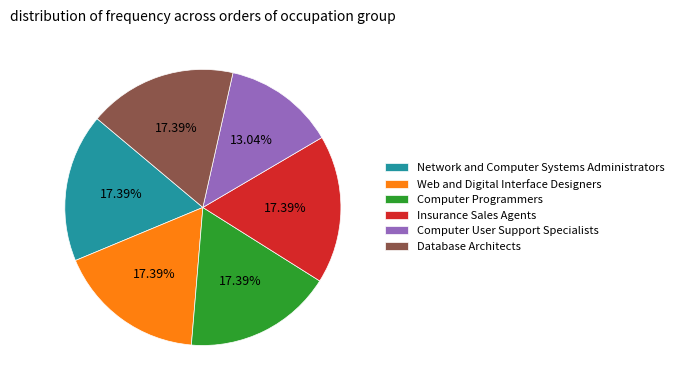

True or false: Computer User Support Specialists accounts for 13% of the total.

True